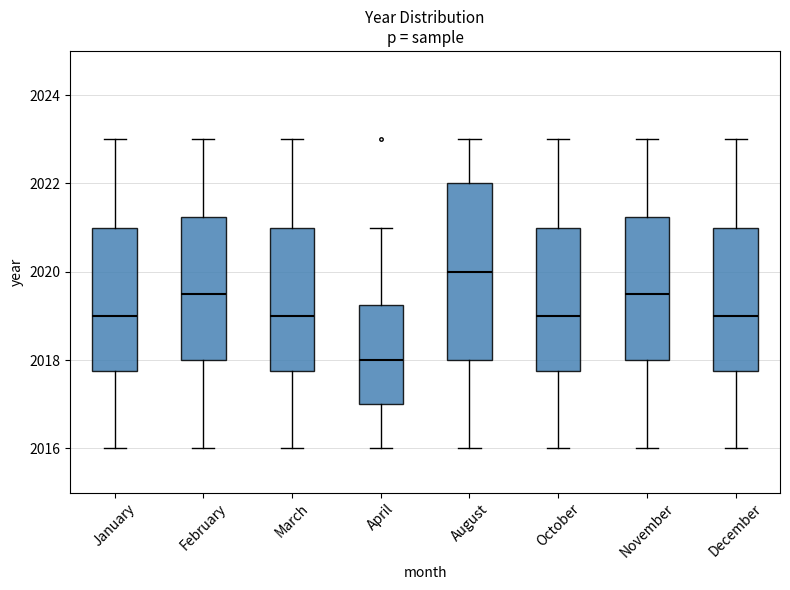

Reading left to right, transcribe this box plot: for each box, give where its median line is, the range the box spans, and where its two whiskers end, as read against the y-axis. The values are not printed on the chart, so give them approximately, as read against the axis.

January: median 2019.0, box 2017.8 to 2021.0, whiskers 2016.0 to 2023.0
February: median 2019.6, box 2018.0 to 2021.2, whiskers 2016.0 to 2023.0
March: median 2019.0, box 2017.8 to 2021.0, whiskers 2016.0 to 2023.0
April: median 2018.0, box 2017.0 to 2019.2, whiskers 2016.0 to 2021.0
August: median 2020.0, box 2018.0 to 2022.0, whiskers 2016.0 to 2023.0
October: median 2019.0, box 2017.8 to 2021.0, whiskers 2016.0 to 2023.0
November: median 2019.6, box 2018.0 to 2021.2, whiskers 2016.0 to 2023.0
December: median 2019.0, box 2017.8 to 2021.0, whiskers 2016.0 to 2023.0